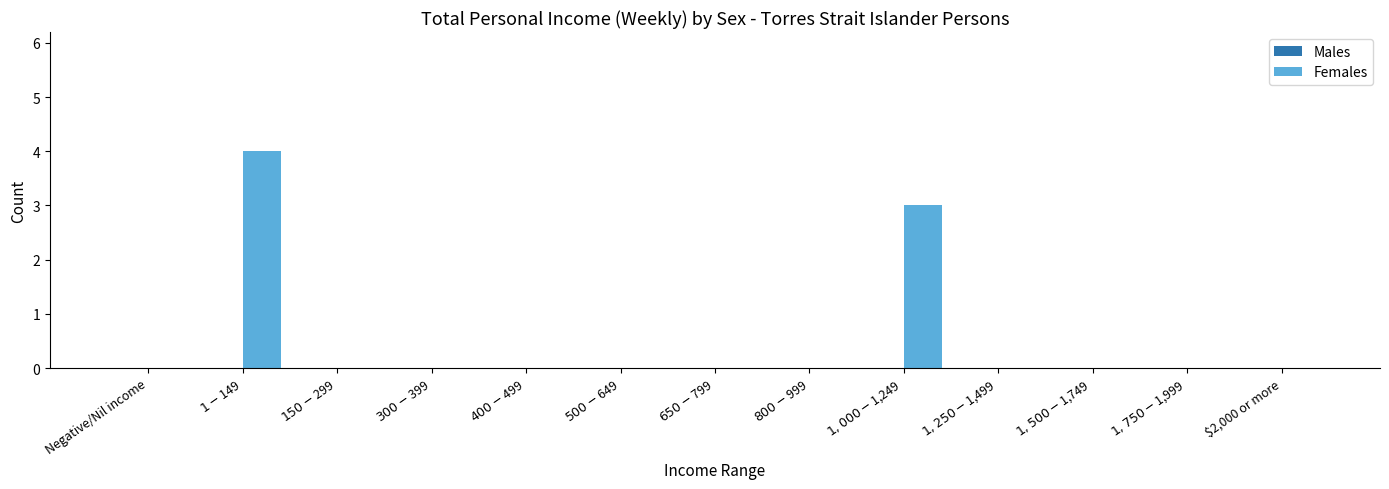

What is the greatest value displayed?

4